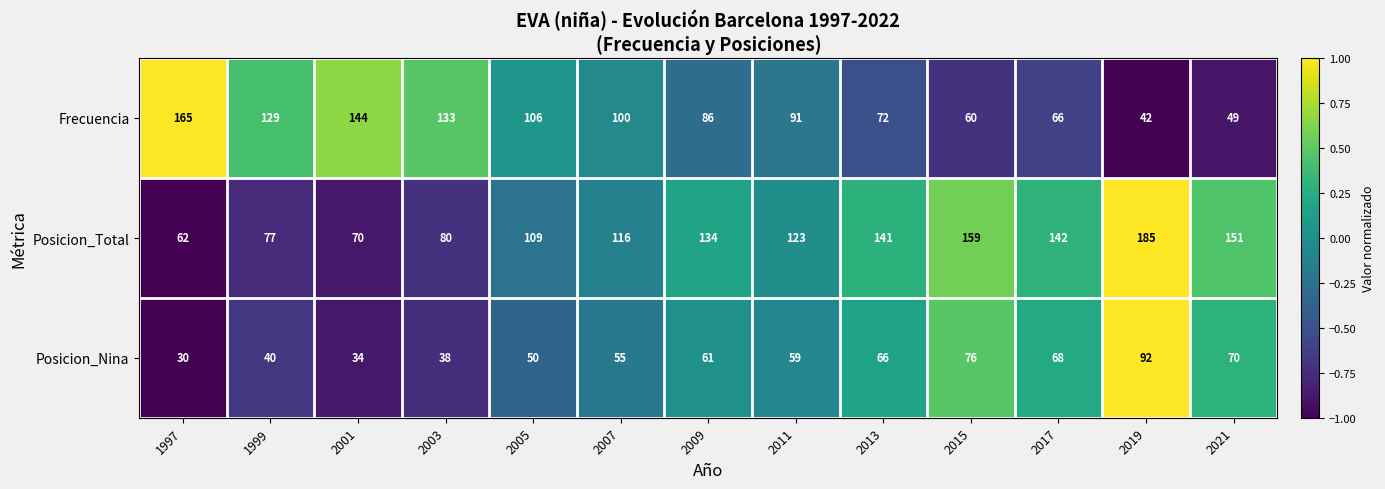

Which label corresponds to the smallest value in the chart?

1997